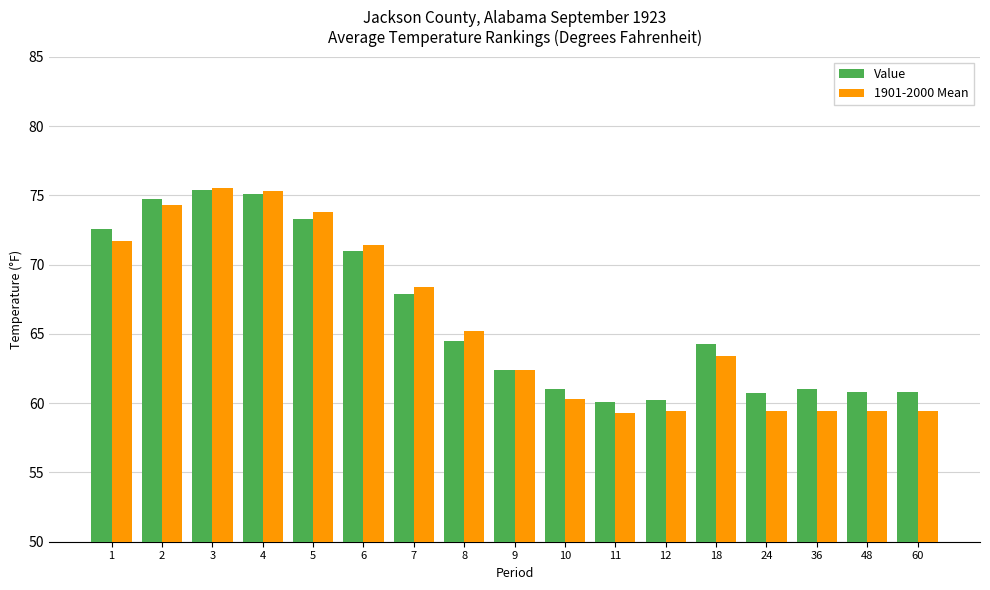

At how many categories does at least one series exceed 66?

7